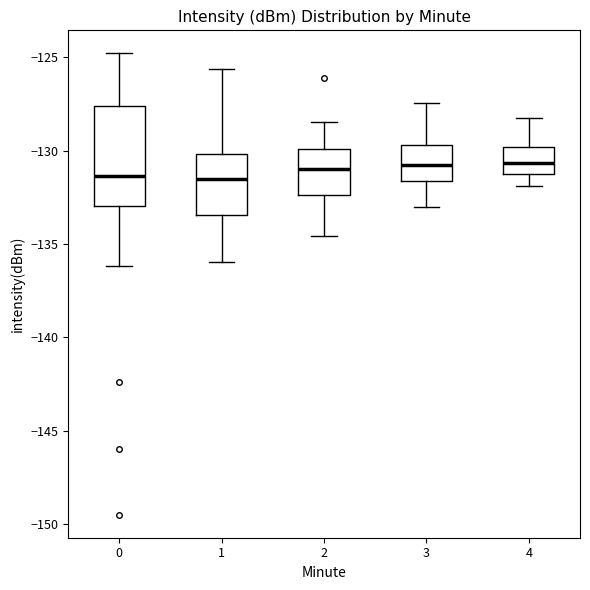

Reading left to right, read every box against the y-axis: the position of its median line, the range the box covers, and the ends of its whiskers. The values are not printed on the chart, so give them approximately, as read against the axis.

0: median -131.5, box -133.0 to -127.5, whiskers -136.0 to -125.0
1: median -131.5, box -133.5 to -130.0, whiskers -136.0 to -125.5
2: median -131.0, box -132.5 to -130.0, whiskers -134.5 to -128.5
3: median -131.0, box -131.5 to -129.5, whiskers -133.0 to -127.5
4: median -130.5, box -131.0 to -130.0, whiskers -132.0 to -128.0